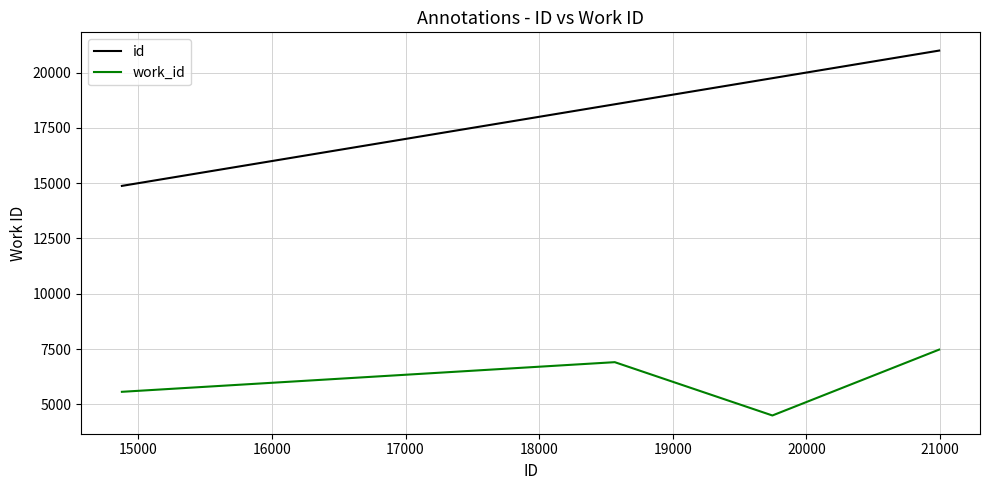

How many values in the id series are below 19746?

2